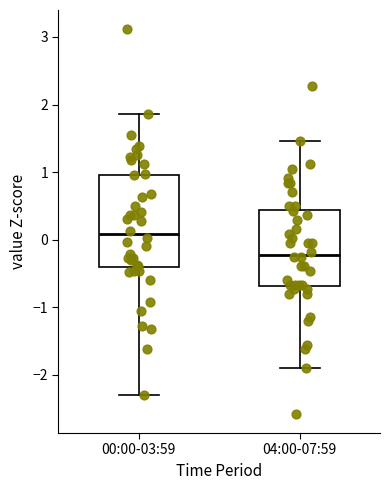

Reading left to right, transcribe this box plot: for each box, give where its median line is, the range the box spans, and where its two whiskers end, as read against the y-axis. The values are not printed on the chart, so give them approximately, as read against the axis.

00:00-03:59: median 0.1, box -0.4 to 1.0, whiskers -2.3 to 1.9
04:00-07:59: median -0.2, box -0.7 to 0.4, whiskers -1.9 to 1.5